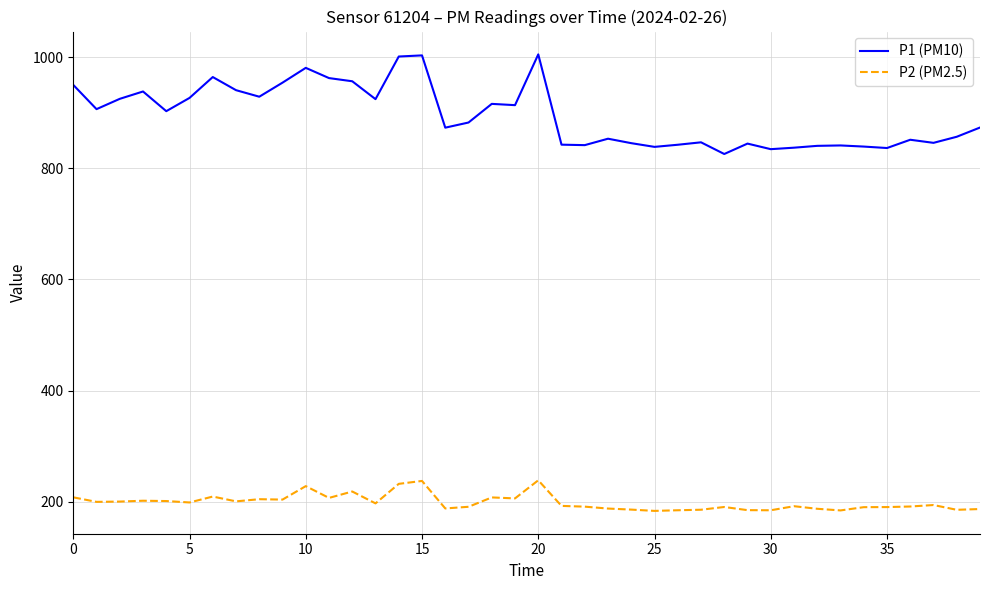

True or false: P1 (PM10) has more than 1 interior local peaks.

True